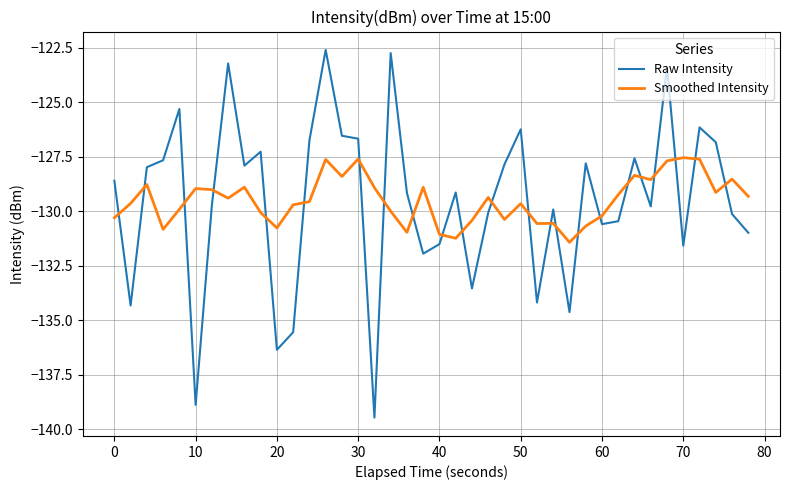

What is the lowest value of the Raw Intensity series?

-139.5